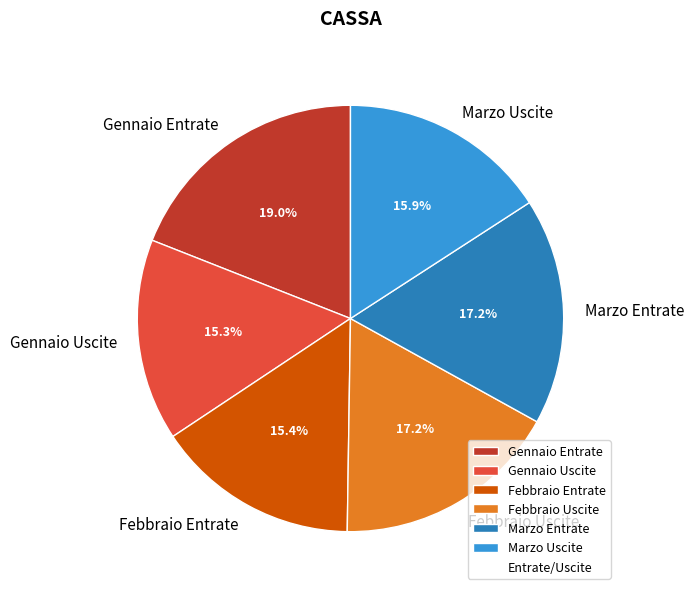

To the nearest percent, what is the difference between the Marzo Entrate and Marzo Uscite slice percentages?

1%